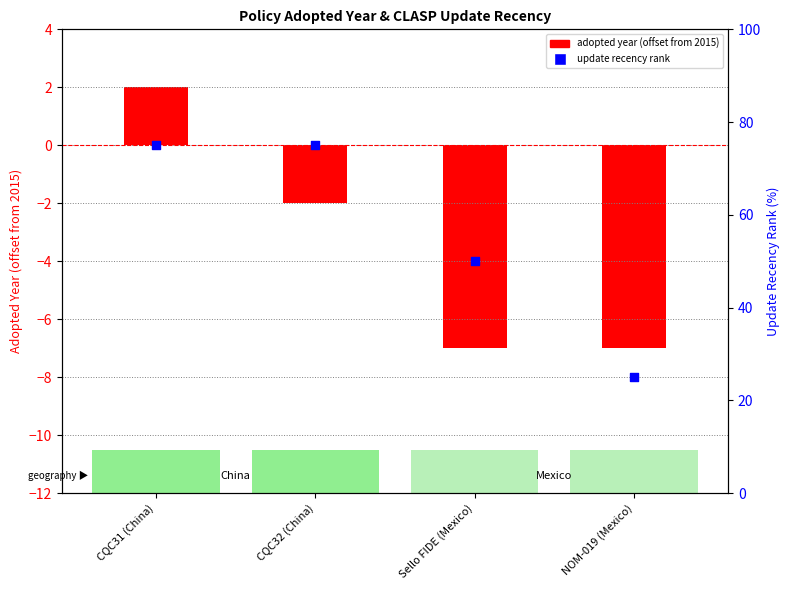

Is the value of adopted year (offset) at NOM-019 (Mexico) greater than the value of update recency rank at NOM-019 (Mexico)?

No